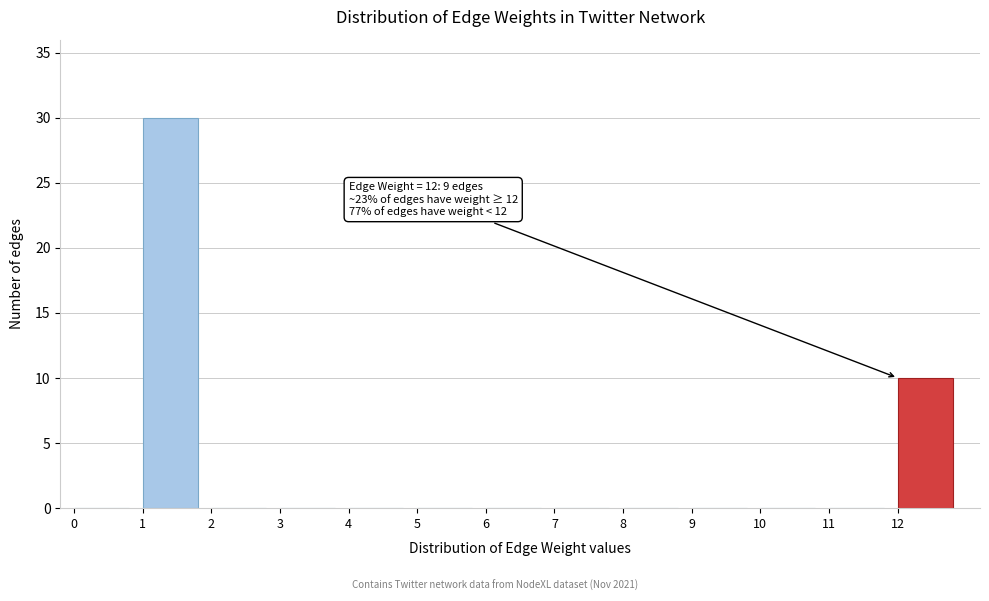

Over which range of the x-axis is the bar tallest?

1 to 2